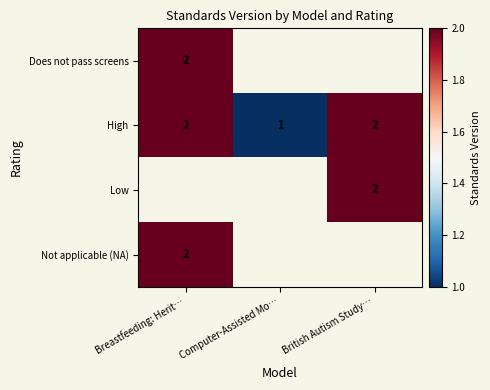

At how many categories does at least one series exceed 1?

2